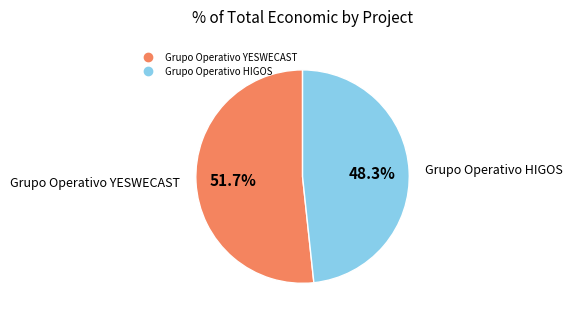

To the nearest percent, what portion does Grupo Operativo YESWECAST represent?

52%